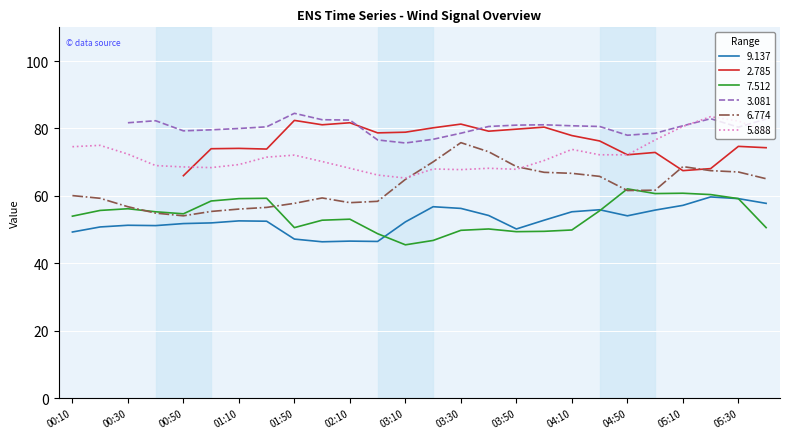

Where is the first local maximum for 6.774?

2012/02/11 02:00